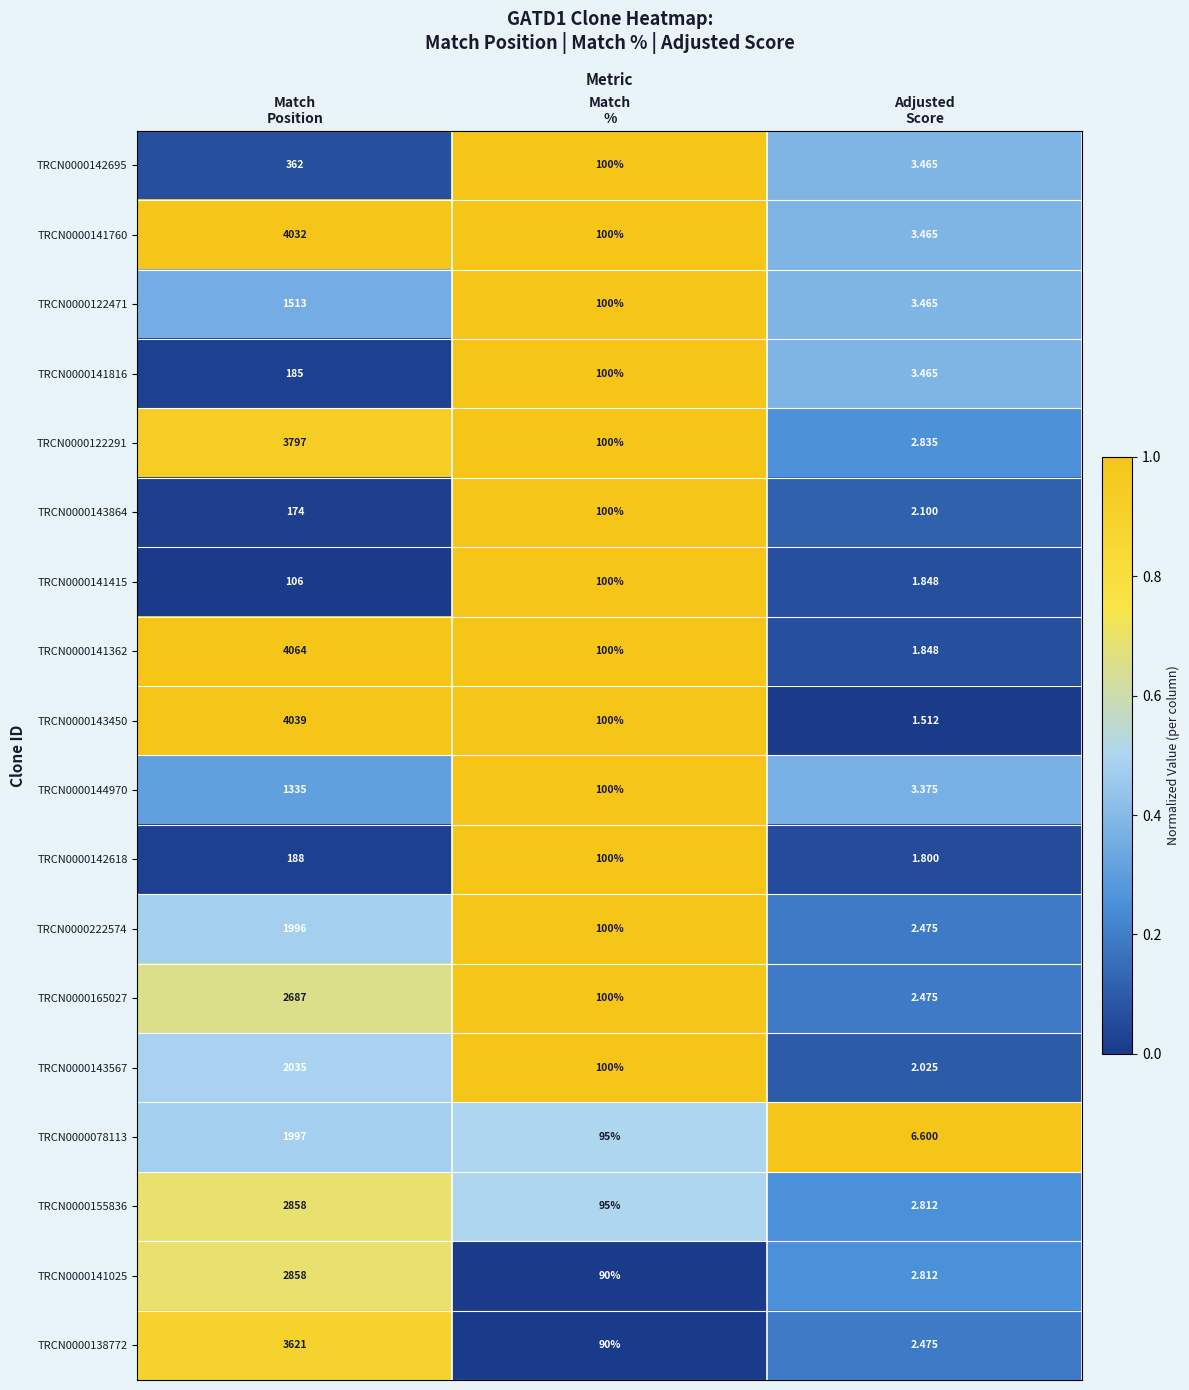

At which category does the chart reach its minimum across all series?

Adjusted
Score